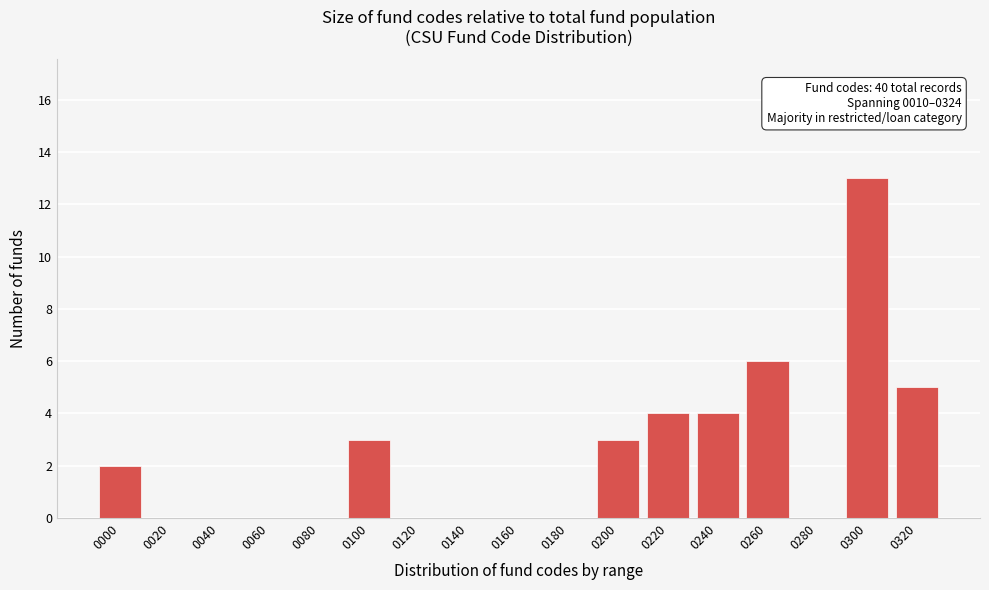

Reading left to right, what are all the values shown in this chart?

0000=2	0020=0	0040=0	0060=0	0080=0	0100=3	0120=0	0140=0	0160=0	0180=0	0200=3	0220=4	0240=4	0260=6	0280=0	0300=13	0320=5